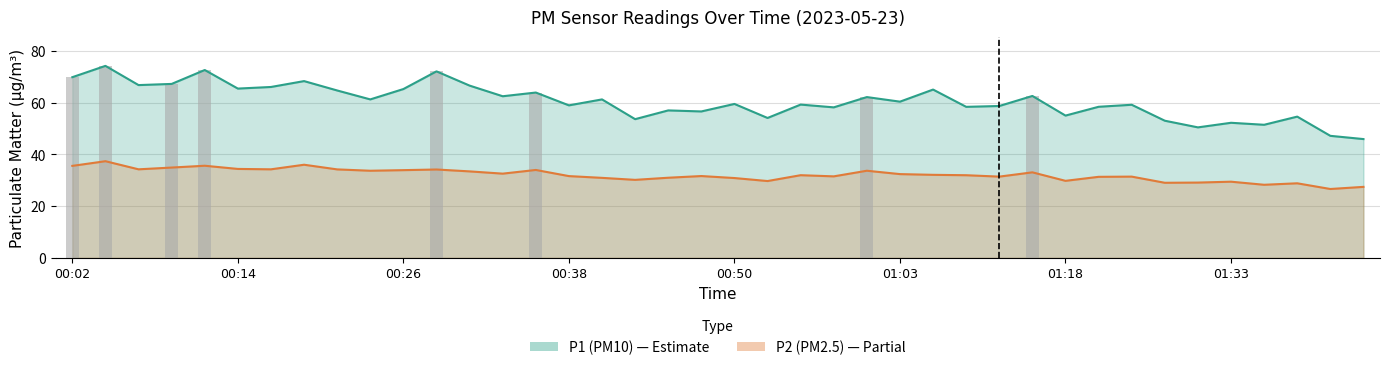

List the series in order of their peak value, highest first.

P1, P2